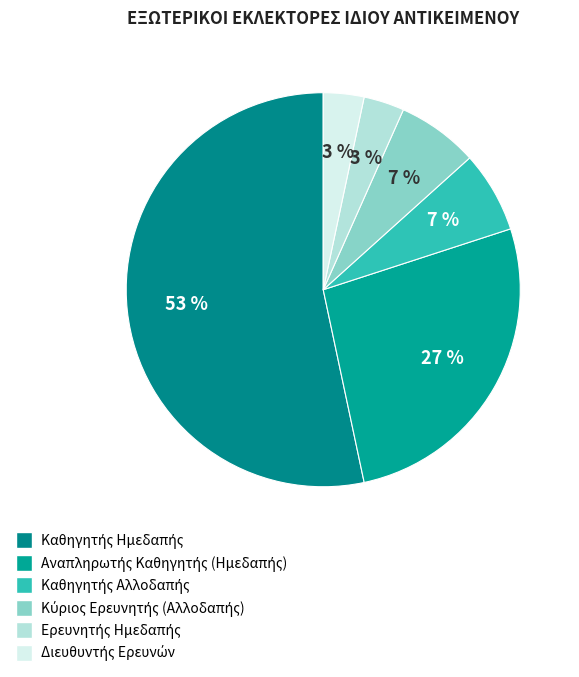

Do Καθηγητής Αλλοδαπής and Διευθυντής Ερευνών together represent more than half of the pie?

No